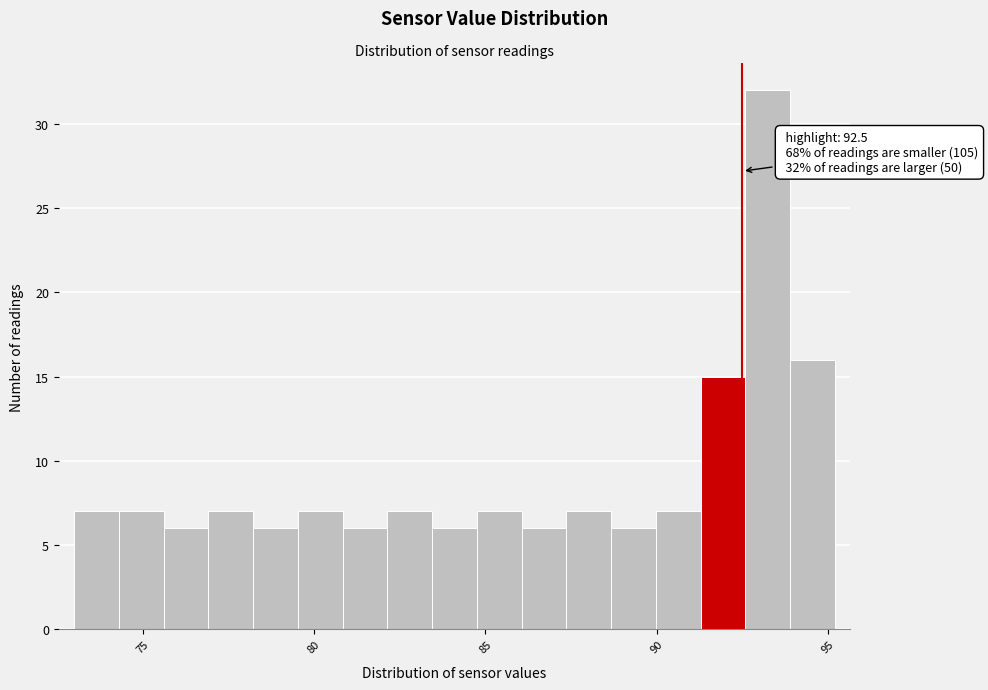

Around what value on the x-axis is the tallest bar? Give the approximate position of its centre, as read against the axis.

93.0